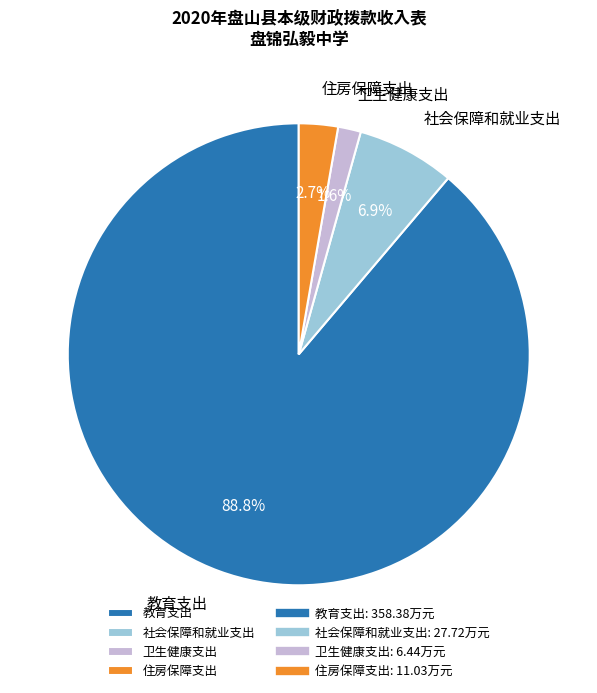

Which category has the smallest portion of the pie?

卫生健康支出